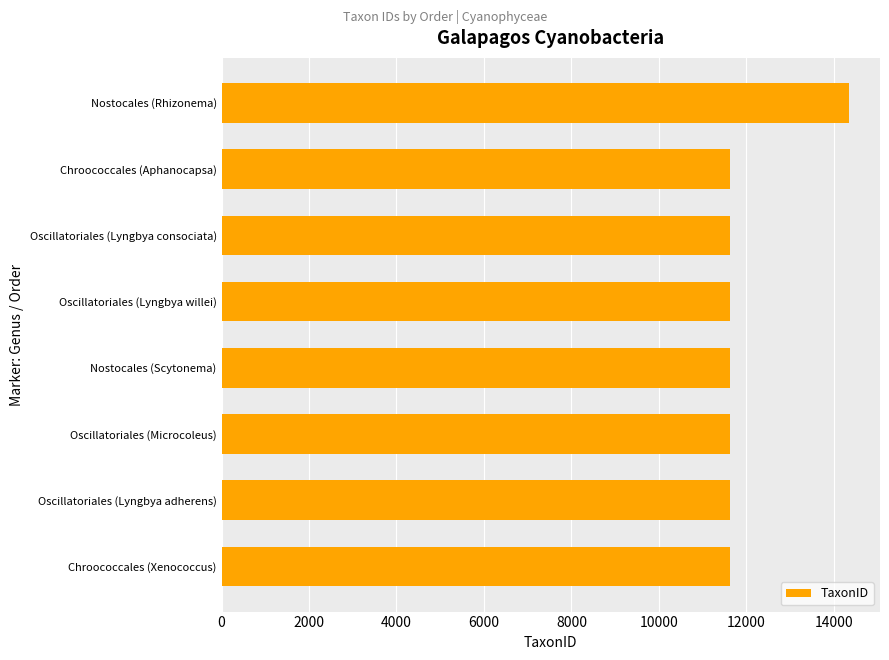

What is the ratio of the value at Oscillatoriales (Lyngbya willei) to the value at Chroococcales (Aphanocapsa)?

1.0